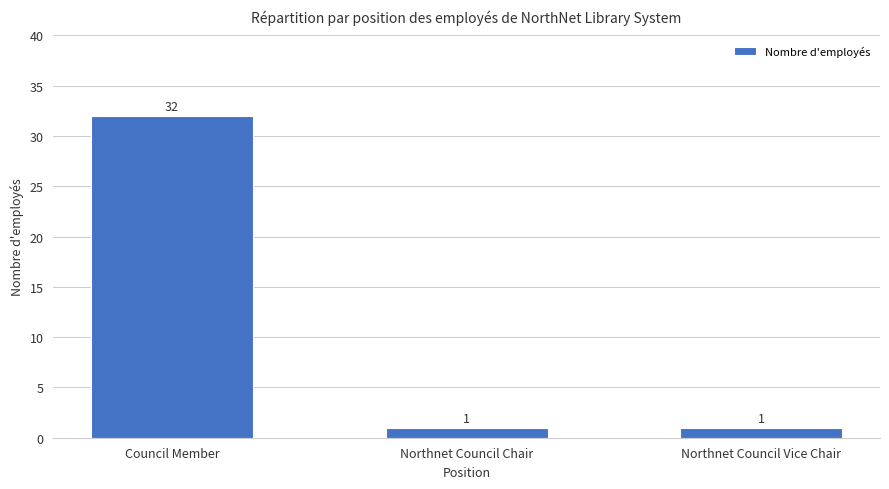

Read the value at Northnet Council Chair.

1